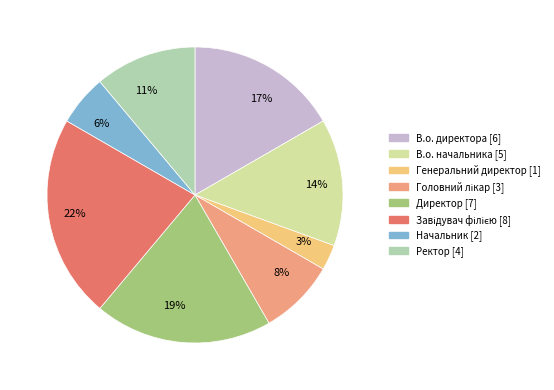

Between 8% and 3%, which is larger?

8%